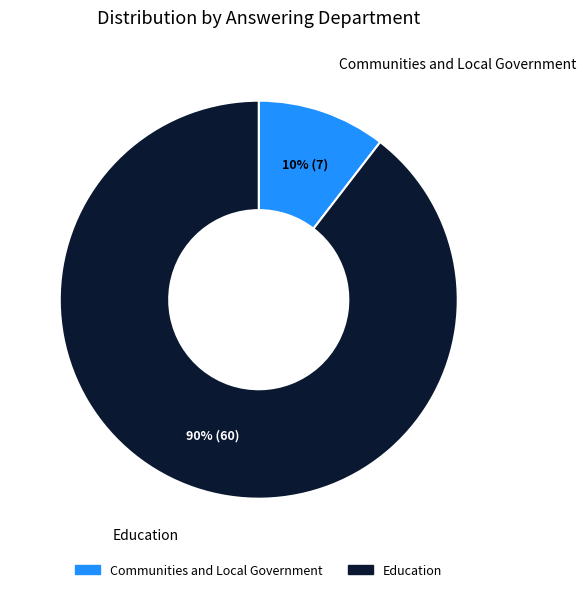

To the nearest percent, what is the average slice percentage?

50%